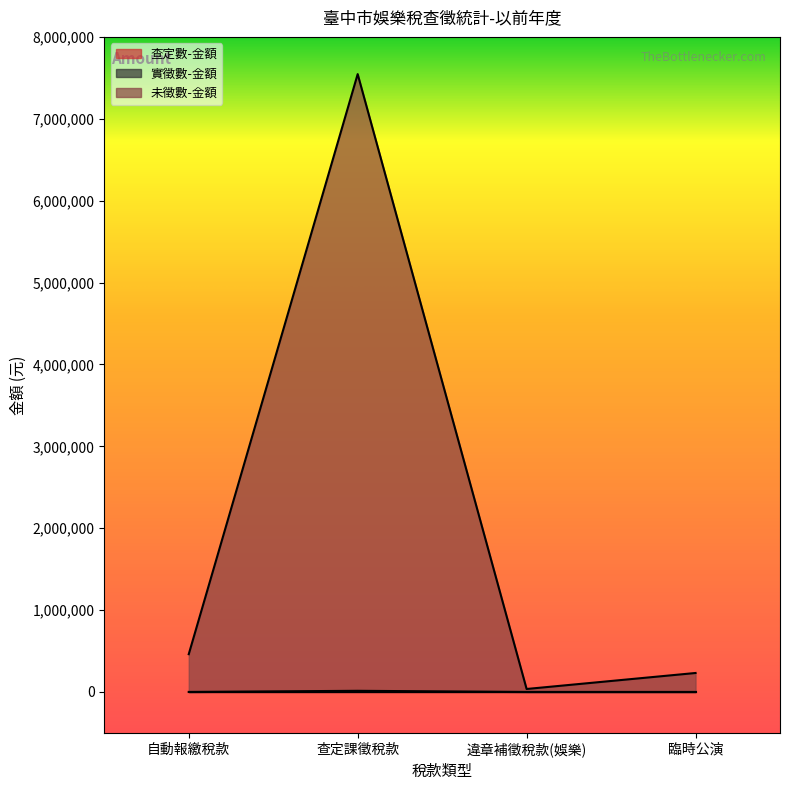

What is the difference between the highest and lowest values at 臨時公演?

231799